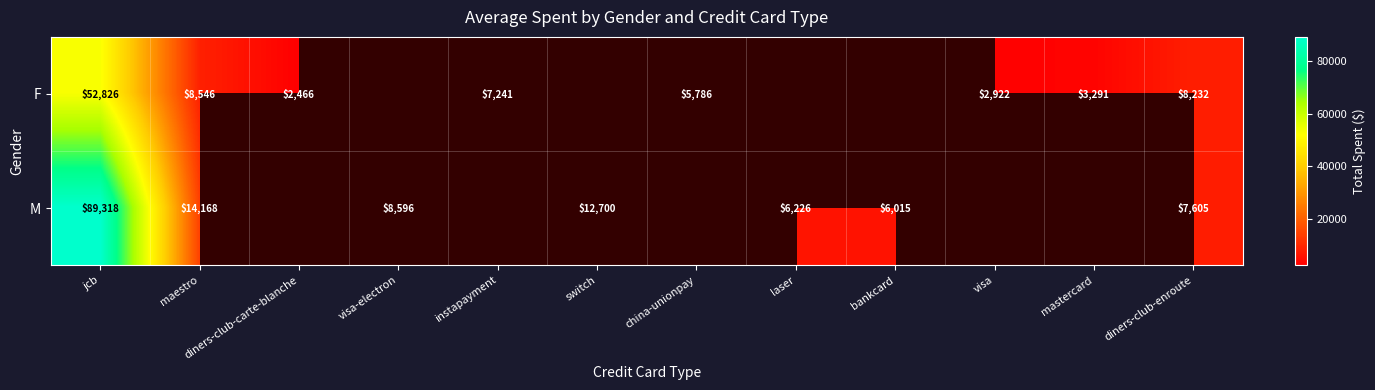

At which label does M reach its minimum?

bankcard